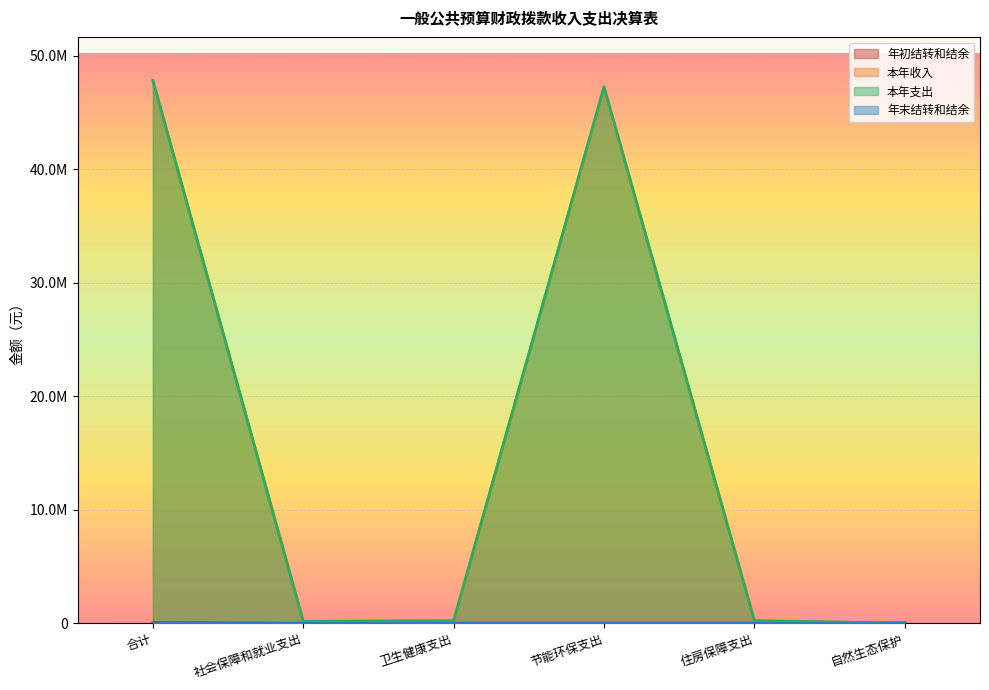

At which label does 年初结转和结余 reach its minimum?

社会保障和就业支出